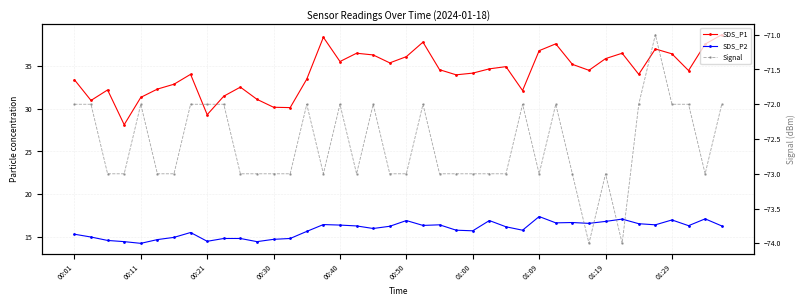

At how many categories does at least one series exceed -3?

40